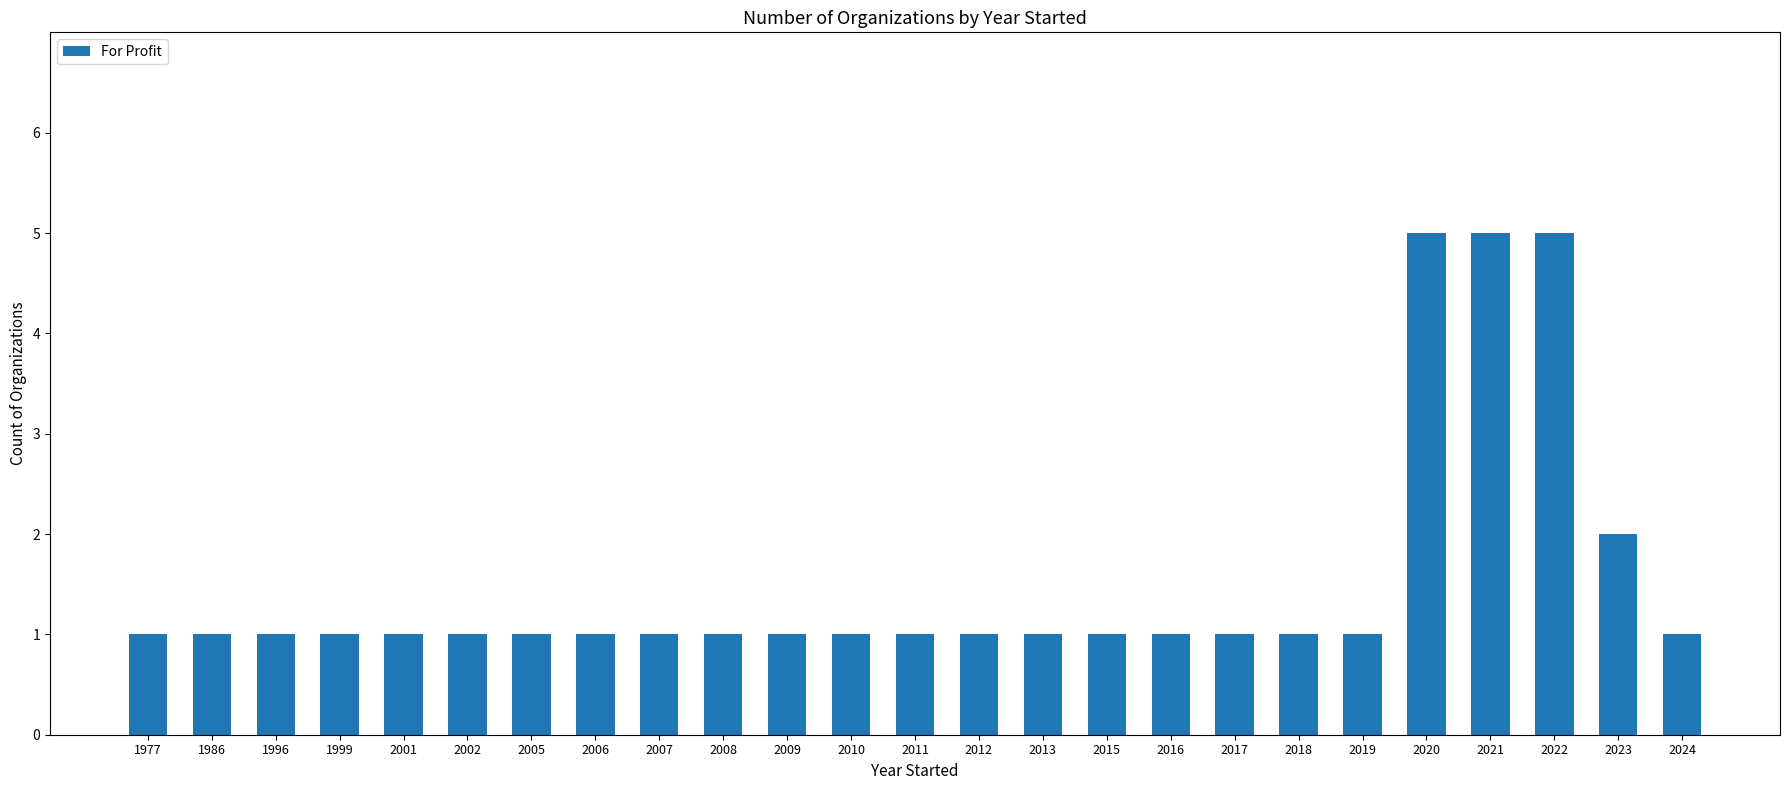

Count the values in the range 1 to 2.

22